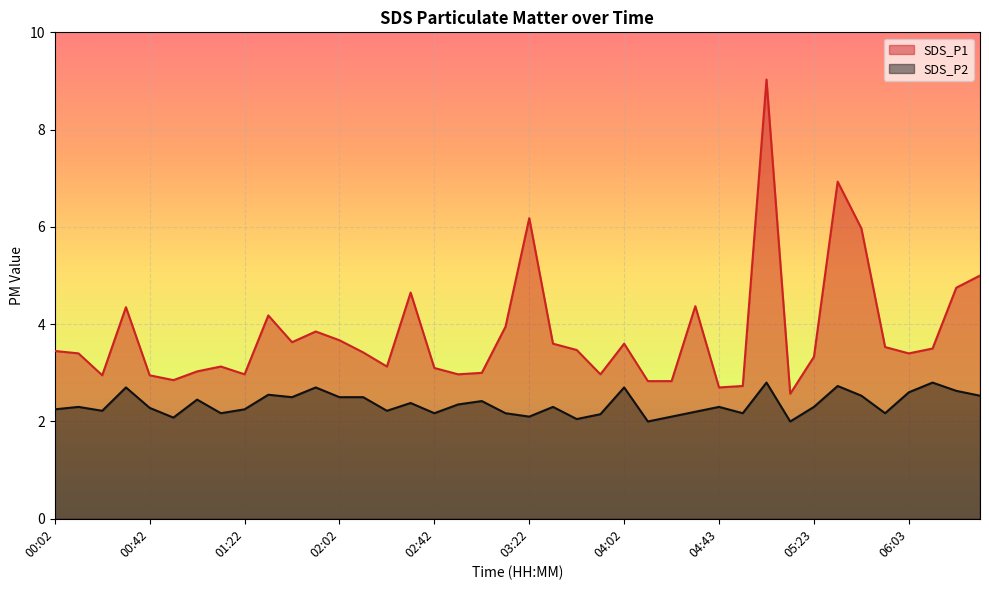

Rank the series at 04:53 from lowest to highest value.

SDS_P2, SDS_P1